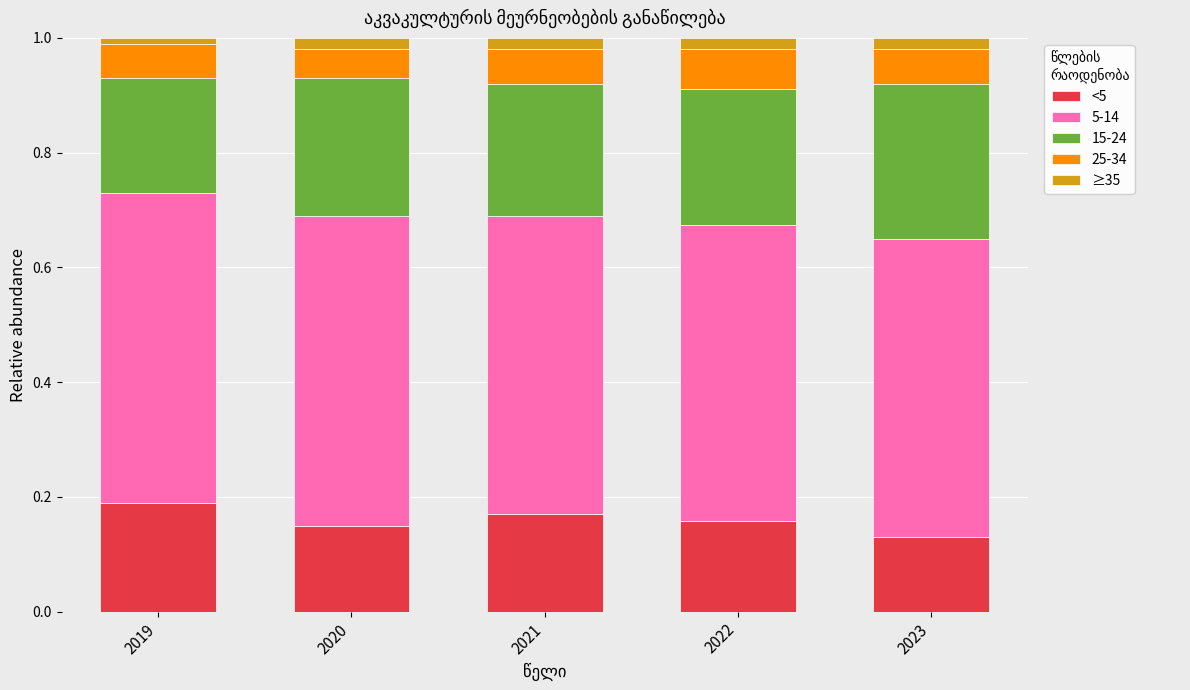

Count the <5 values in the range 0 to 1.

5